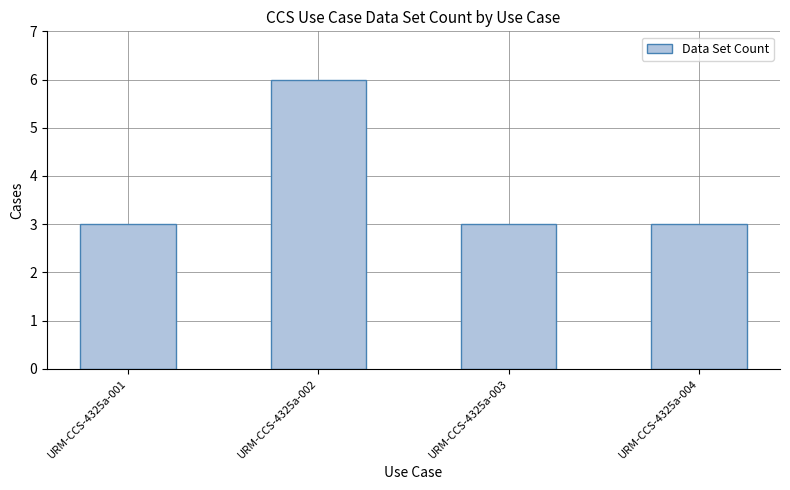

What is the sum of all values?

15